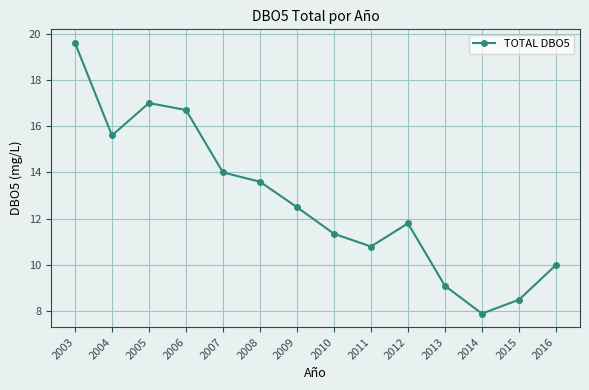

At which label does the data first exceed 12?

2003